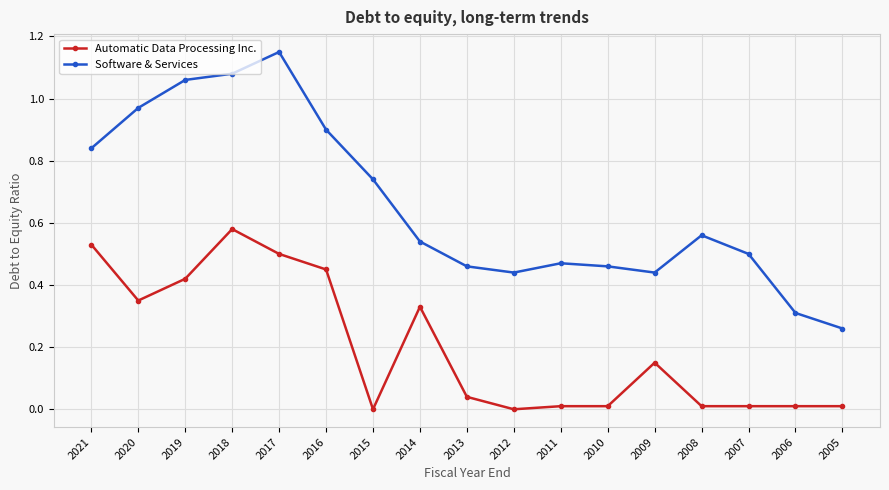

How many lines are shown in the chart?

2